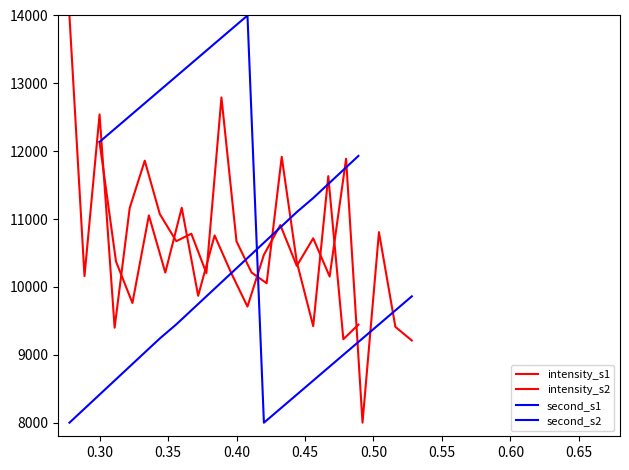

Rank the series at 0.50 from lowest to highest value.

second_s1, intensity_s2, intensity_s1, second_s2